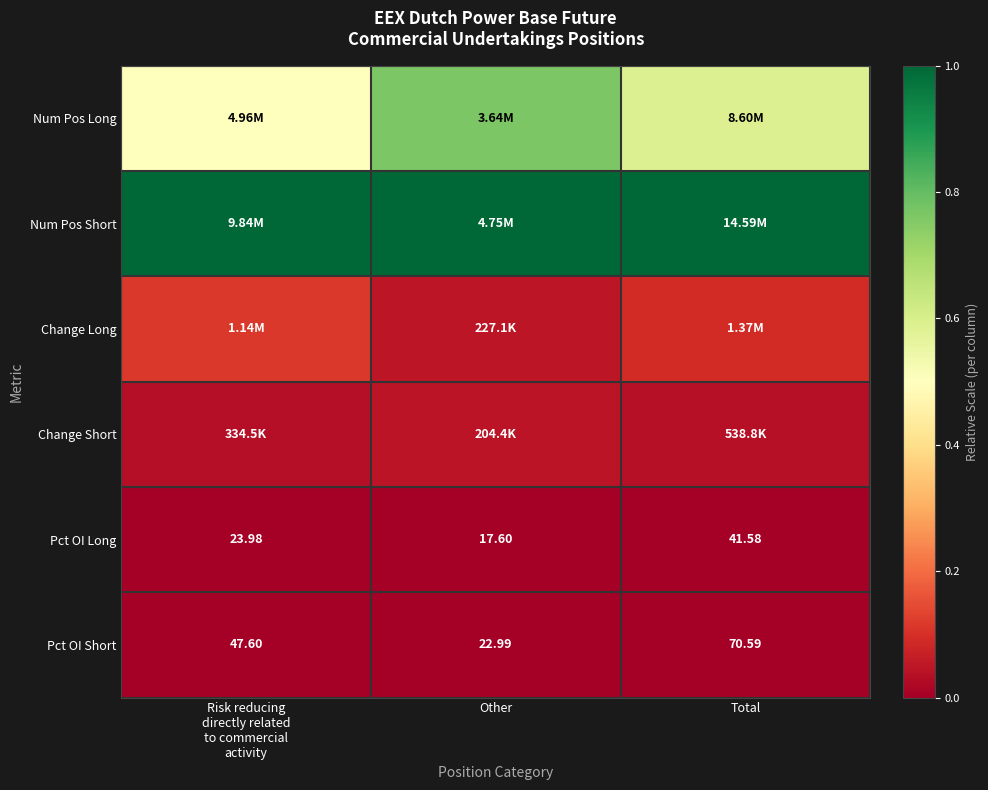

The value of Change Short at Risk reducing directly related to commercial activity is 0.1. True or false?

False